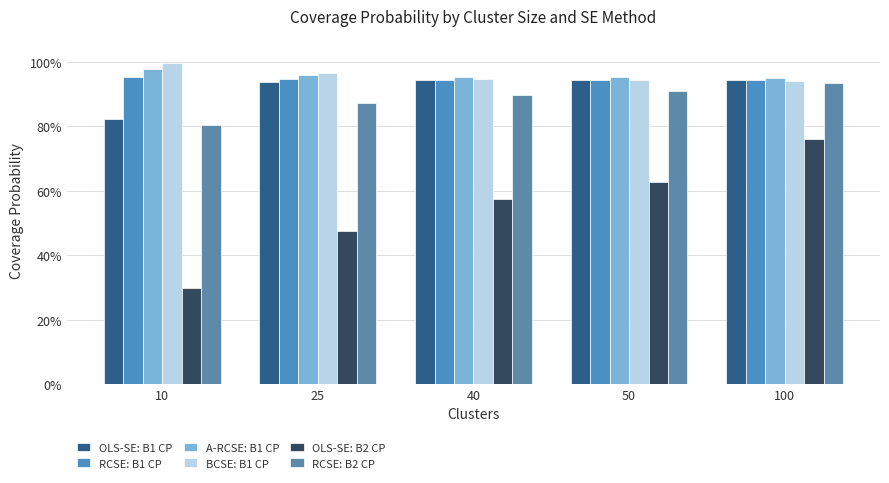

Read the BCSE: B1 CP value at 10.

1.0